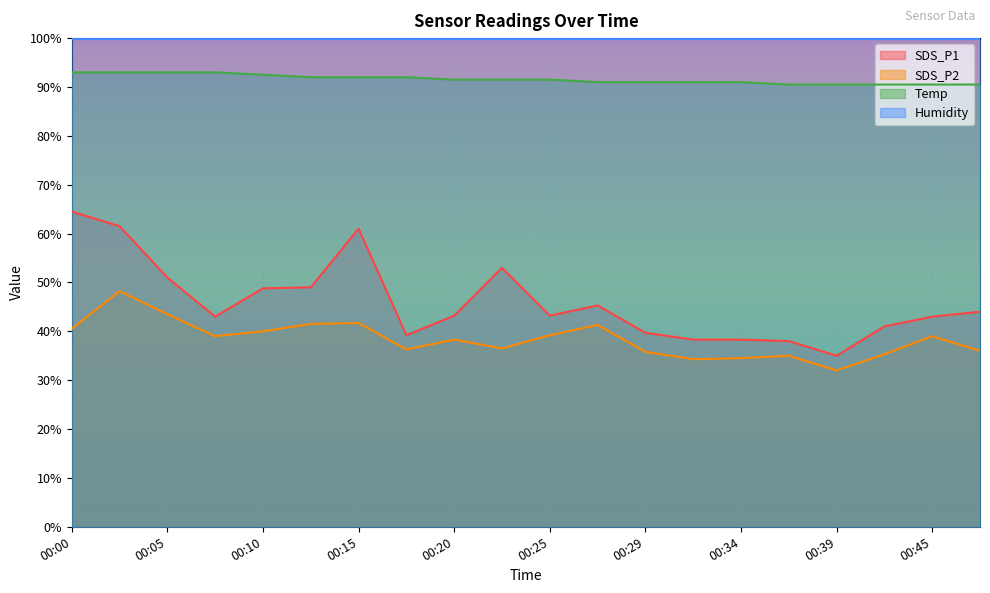

Is it true that Temp equals 91.0 at 00:32?

True